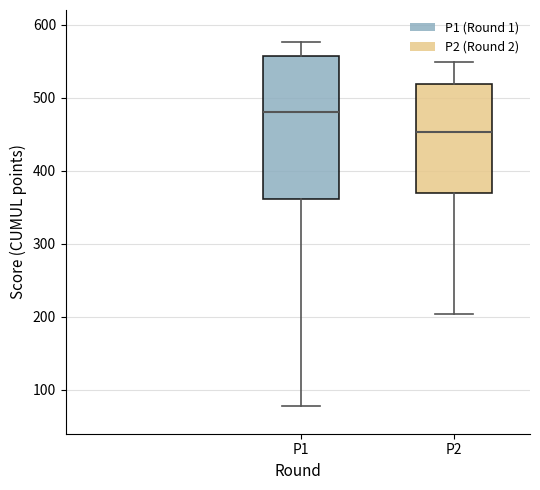

Which box's median line is the highest?

P1